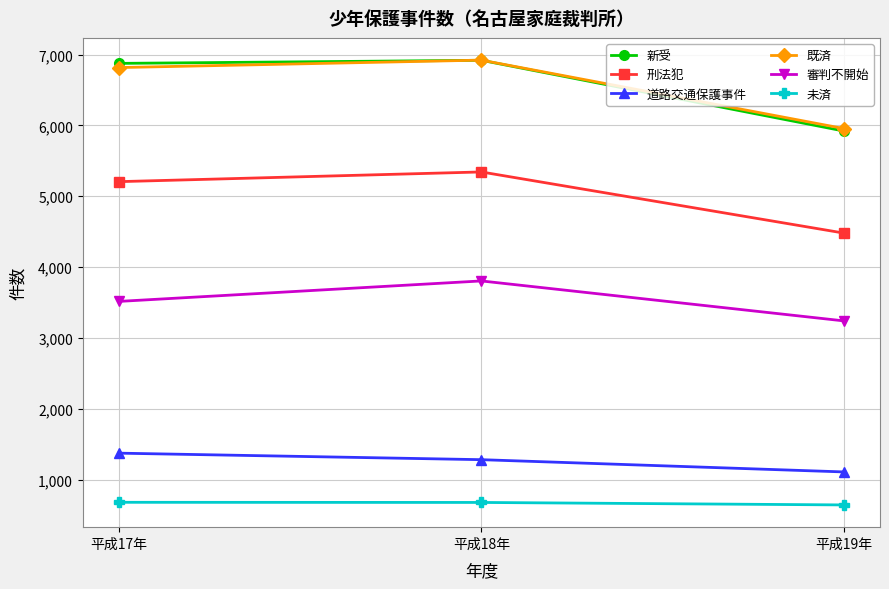

How many lines are shown in the chart?

6